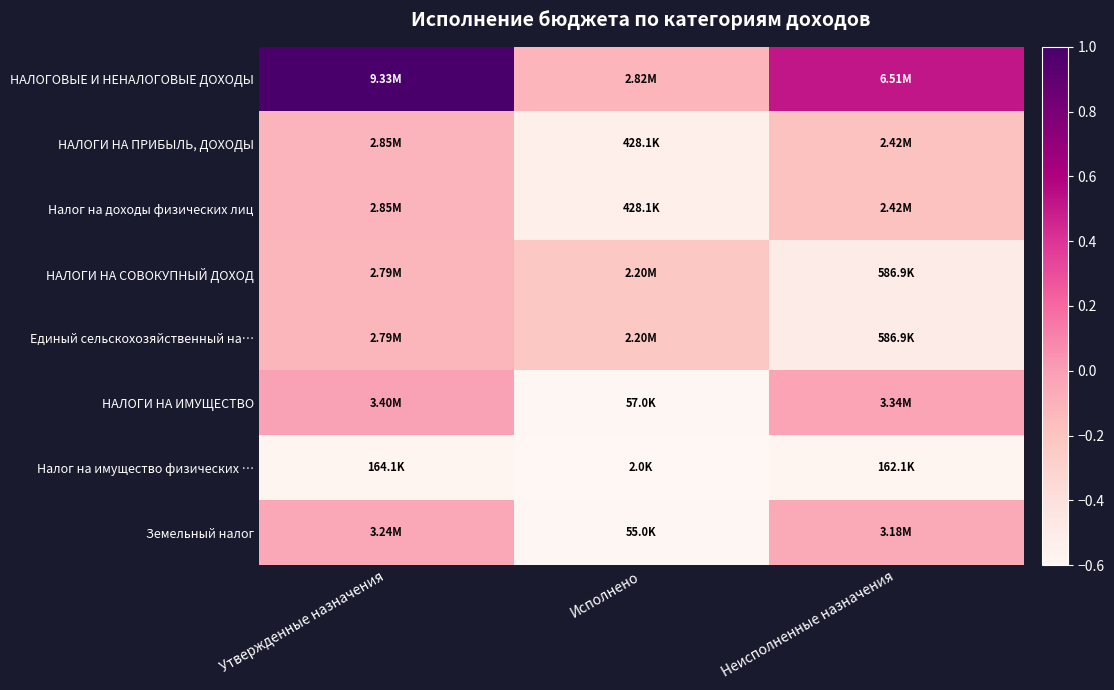

At how many categories does at least one series exceed 0?

2